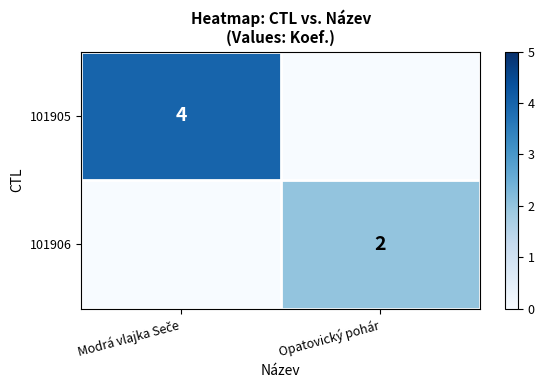

True or false: 101906 has a value of 2 at Opatovický pohár.

True